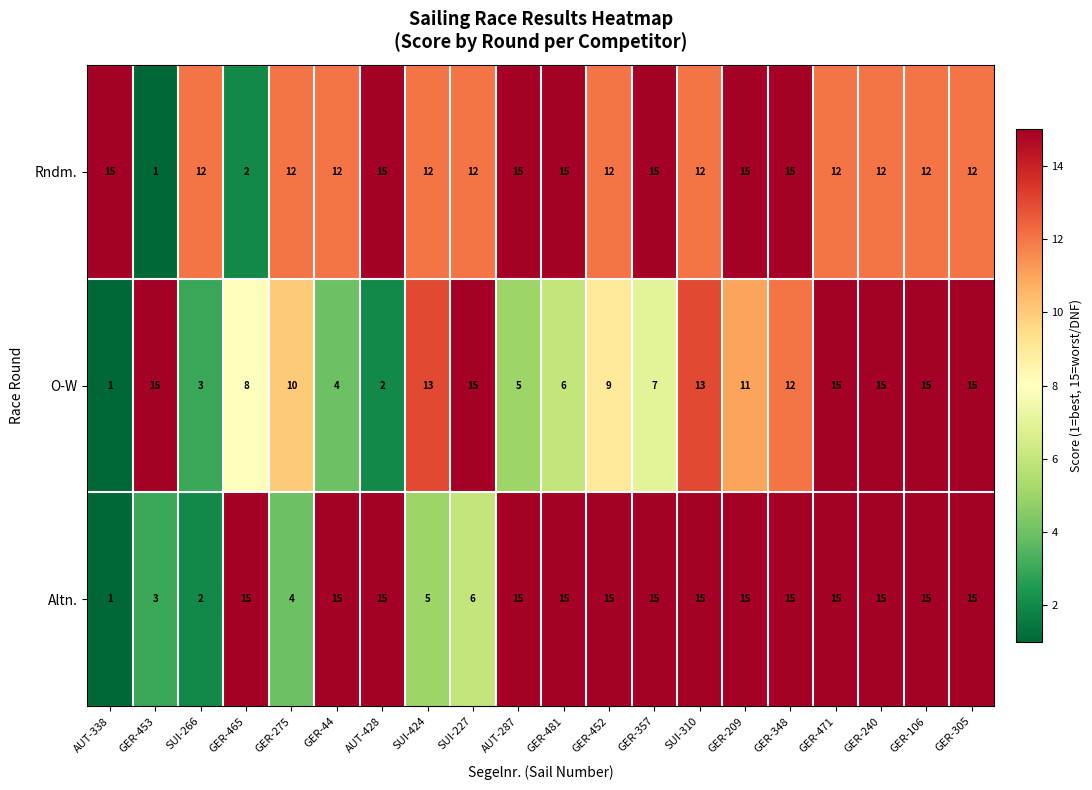

The value of Altn. at GER-209 is 15. True or false?

True